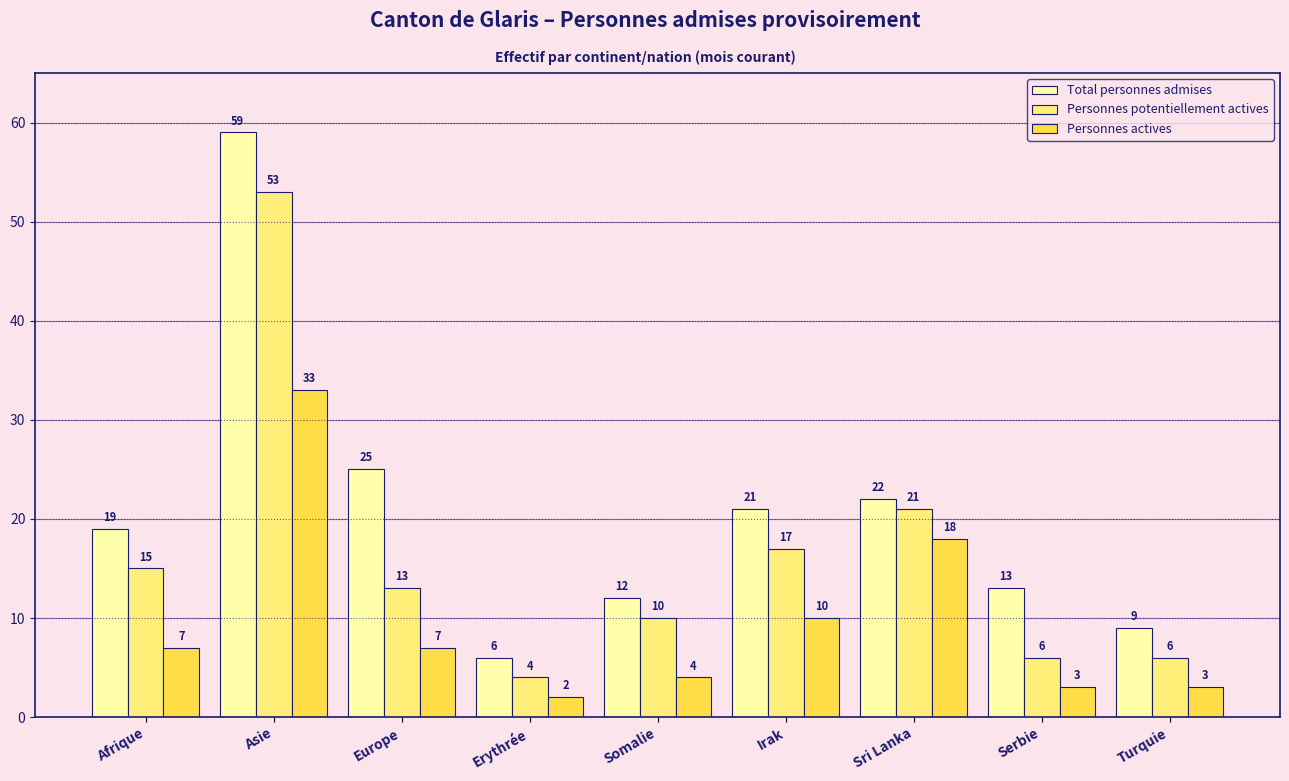

Is it true that Personnes potentiellement actives equals 6 at Serbie?

True